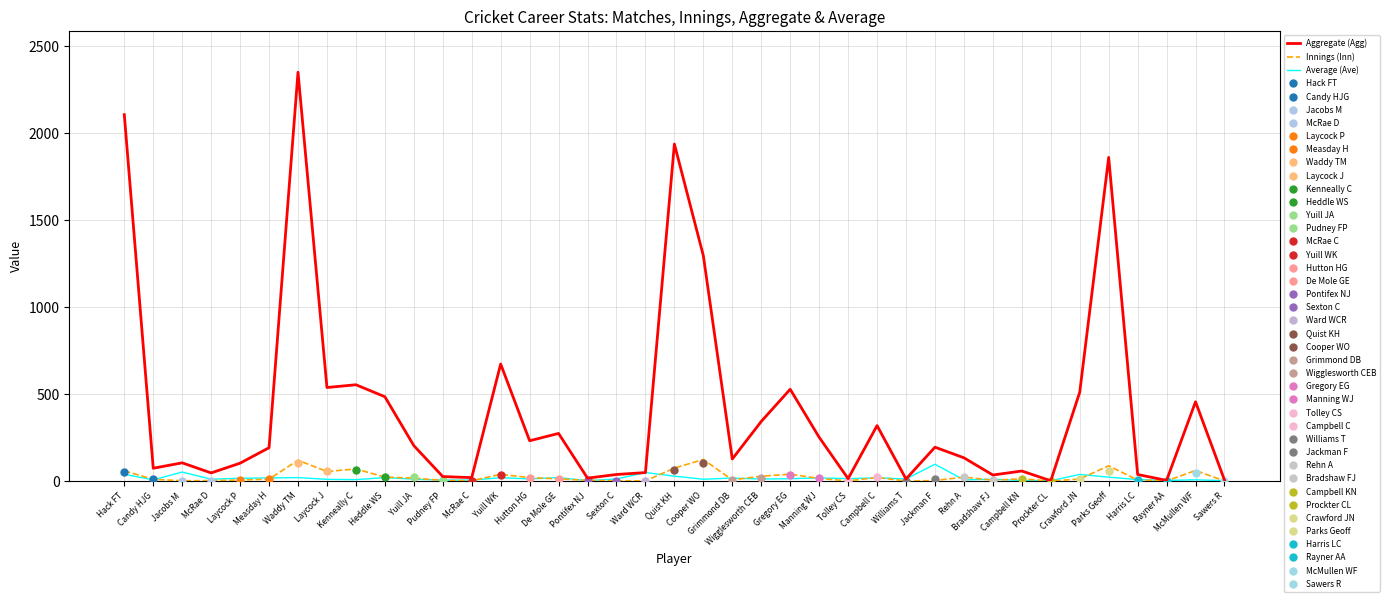

Reading right to left, extract all data points from this chart.

Aggregate (Agg): Sawers R=7.0	McMullen WF=457.0	Rayner AA=5.0	Harris LC=39.0	Parks Geoff=1862.0	Crawford JN=512.0	Prockter CL=3.0	Campbell KN=59.0	Bradshaw FJ=36.0	Rehn A=135.0	Jackman F=196.0	Williams T=13.0	Campbell C=320.0	Tolley CS=15.0	Manning WJ=253.0	Gregory EG=529.0	Wigglesworth CEB=344.0	Grimmond DB=128.0	Cooper WO=1297.0	Quist KH=1939.0	Ward WCR=50.0	Sexton C=39.0	Pontifex NJ=18.0	De Mole GE=275.0	Hutton HG=233.0	Yuill WK=674.0	McRae C=21.0	Pudney FP=27.0	Yuill JA=205.0	Heddle WS=486.0	Kenneally C=555.0	Laycock J=539.0	Waddy TM=2352.0	Measday H=193.0	Laycock P=104.0	McRae D=48.0	Jacobs M=106.0	Candy HJG=75.0	Hack FT=2108.0
Innings (Inn): Sawers R=2.0	McMullen WF=62.0	Rayner AA=2.0	Harris LC=7.0	Parks Geoff=89.0	Crawford JN=13.0	Prockter CL=1.0	Campbell KN=14.0	Bradshaw FJ=6.0	Rehn A=24.0	Jackman F=4.0	Williams T=1.0	Campbell C=22.0	Tolley CS=2.0	Manning WJ=16.0	Gregory EG=41.0	Wigglesworth CEB=29.0	Grimmond DB=8.0	Cooper WO=125.0	Quist KH=76.0	Ward WCR=2.0	Sexton C=3.0	Pontifex NJ=5.0	De Mole GE=14.0	Hutton HG=21.0	Yuill WK=40.0	McRae C=3.0	Pudney FP=5.0	Yuill JA=18.0	Heddle WS=24.0	Kenneally C=71.0	Laycock J=56.0	Waddy TM=121.0	Measday H=12.0	Laycock P=7.0	McRae D=4.0	Jacobs M=3.0	Candy HJG=11.0	Hack FT=60.0
Average (Ave): Sawers R=3.5	McMullen WF=8.3	Rayner AA=5.0	Harris LC=9.8	Parks Geoff=23.6	Crawford JN=39.4	Prockter CL=3.0	Campbell KN=4.5	Bradshaw FJ=12.0	Rehn A=7.9	Jackman F=98.0	Williams T=13.0	Campbell C=20.0	Tolley CS=15.0	Manning WJ=19.5	Gregory EG=14.7	Wigglesworth CEB=12.7	Grimmond DB=18.3	Cooper WO=11.7	Quist KH=29.4	Ward WCR=50.0	Sexton C=13.0	Pontifex NJ=3.6	De Mole GE=21.1	Hutton HG=13.7	Yuill WK=20.4	McRae C=7.0	Pudney FP=6.8	Yuill JA=12.1	Heddle WS=21.1	Kenneally C=9.4	Laycock J=11.0	Waddy TM=21.2	Measday H=19.3	Laycock P=17.3	McRae D=12.0	Jacobs M=53.0	Candy HJG=8.3	Hack FT=39.8